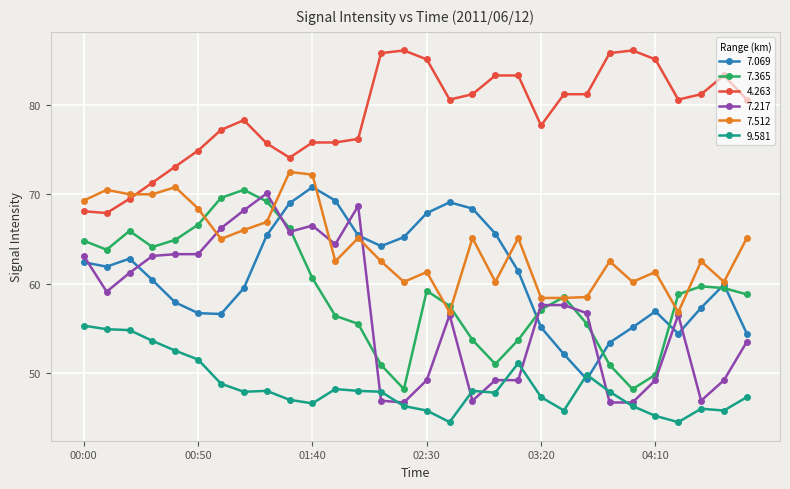

True or false: 4.263 and 7.365 intersect in this chart.

False